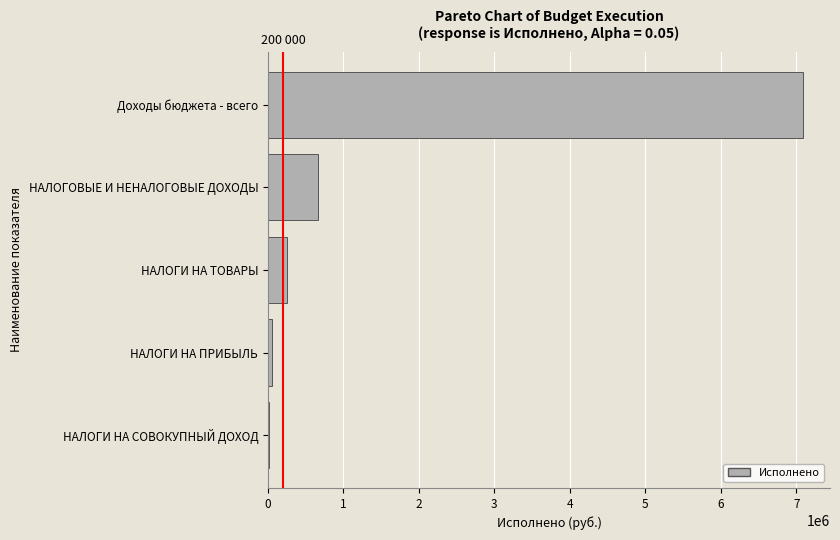

What is the greatest value displayed?

7092073.4